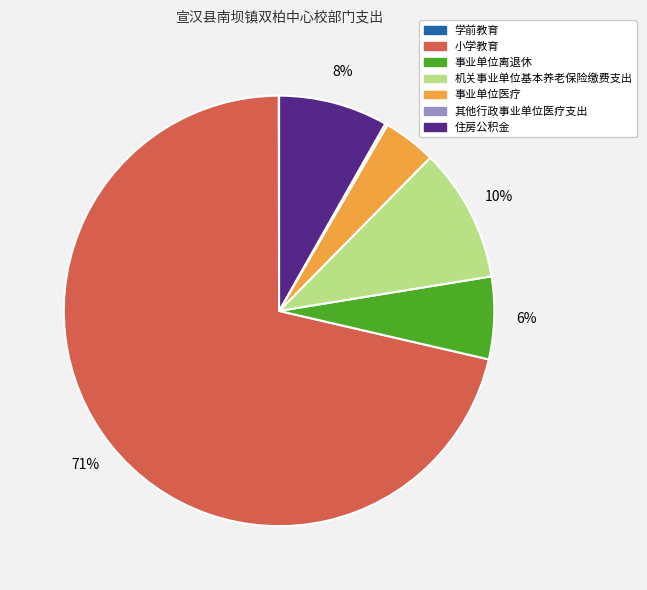

Is the sum of 小学教育 and 住房公积金 greater than half?

Yes